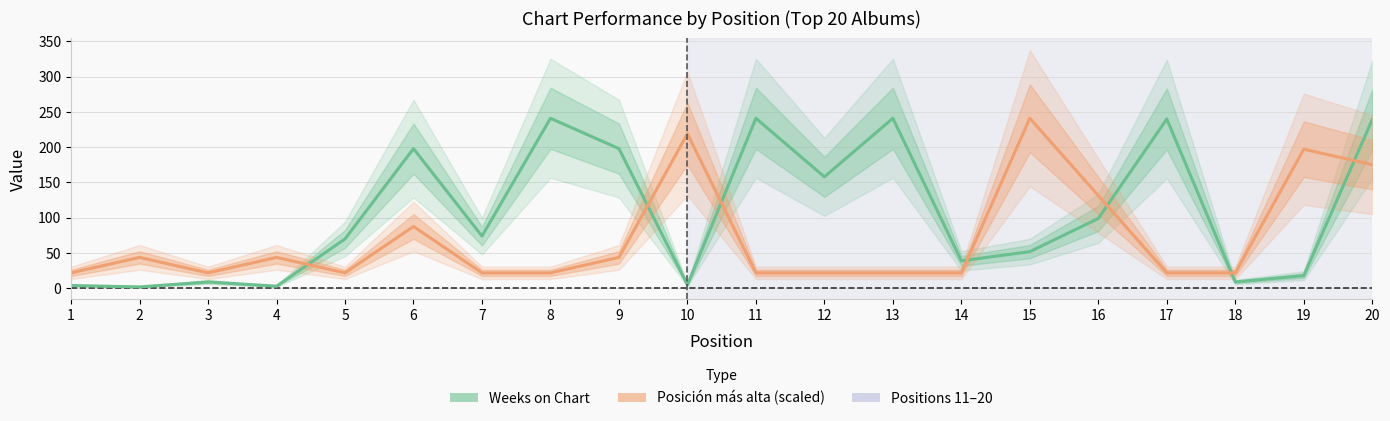

Reading left to right, list all the values displayed in this chart.

Weeks on Chart: 1=4.0	2=2.0	3=9.0	4=3.0	5=70.0	6=198.0	7=74.0	8=241.0	9=198.0	10=5.0	11=241.0	12=158.0	13=241.0	14=39.0	15=52.0	16=99.0	17=240.0	18=9.0	19=18.0	20=239.0
Posición más alta (scaled): 1=21.9	2=43.8	3=21.9	4=43.8	5=21.9	6=87.6	7=21.9	8=21.9	9=43.8	10=219.1	11=21.9	12=21.9	13=21.9	14=21.9	15=241.0	16=131.5	17=21.9	18=21.9	19=197.2	20=175.3